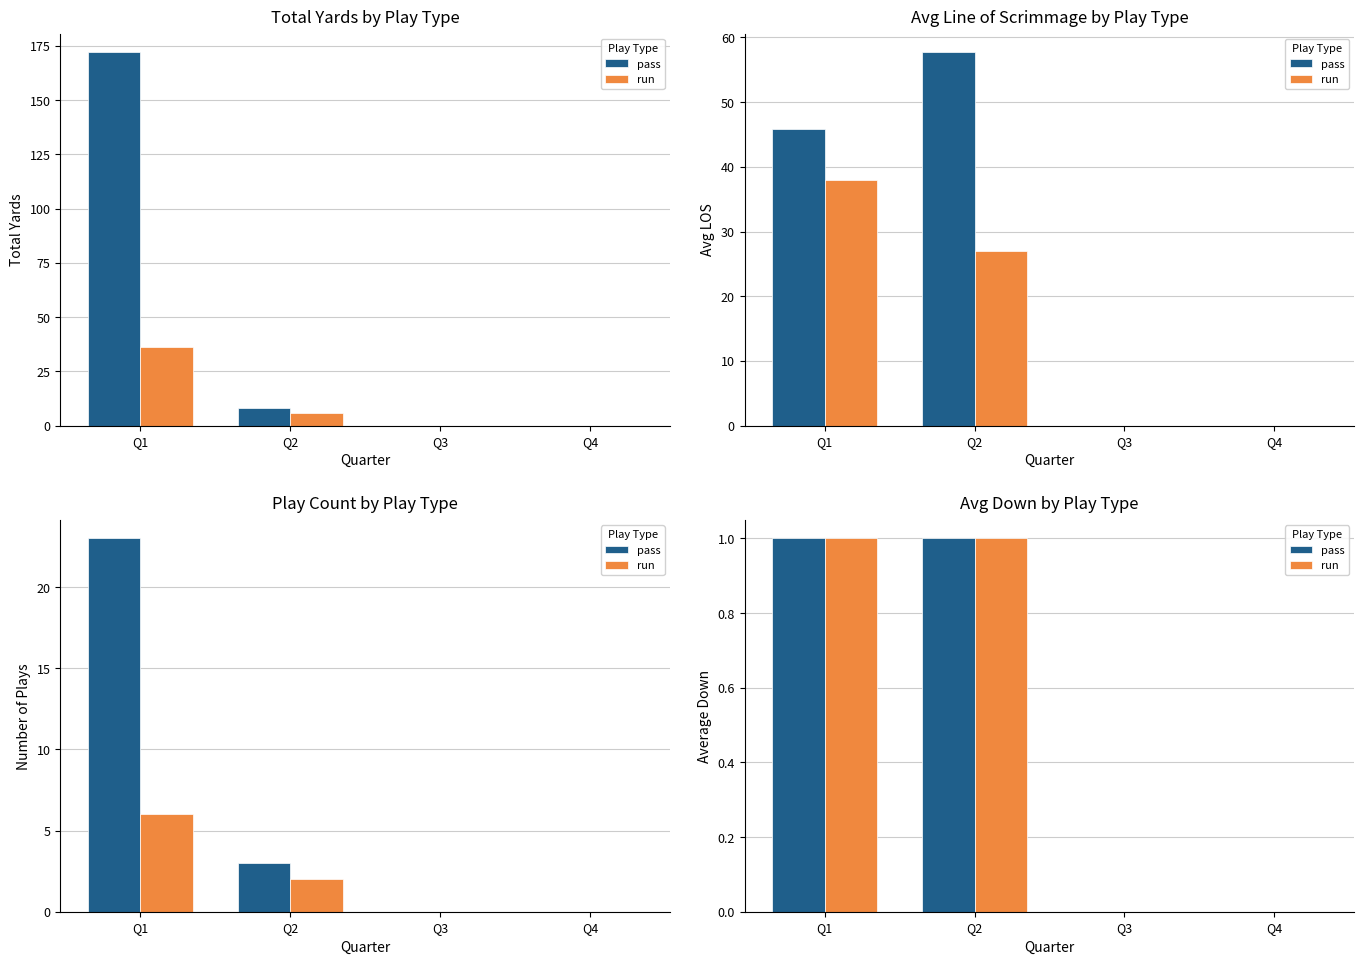

What is the value of the run bar at the 1st from the left?

1